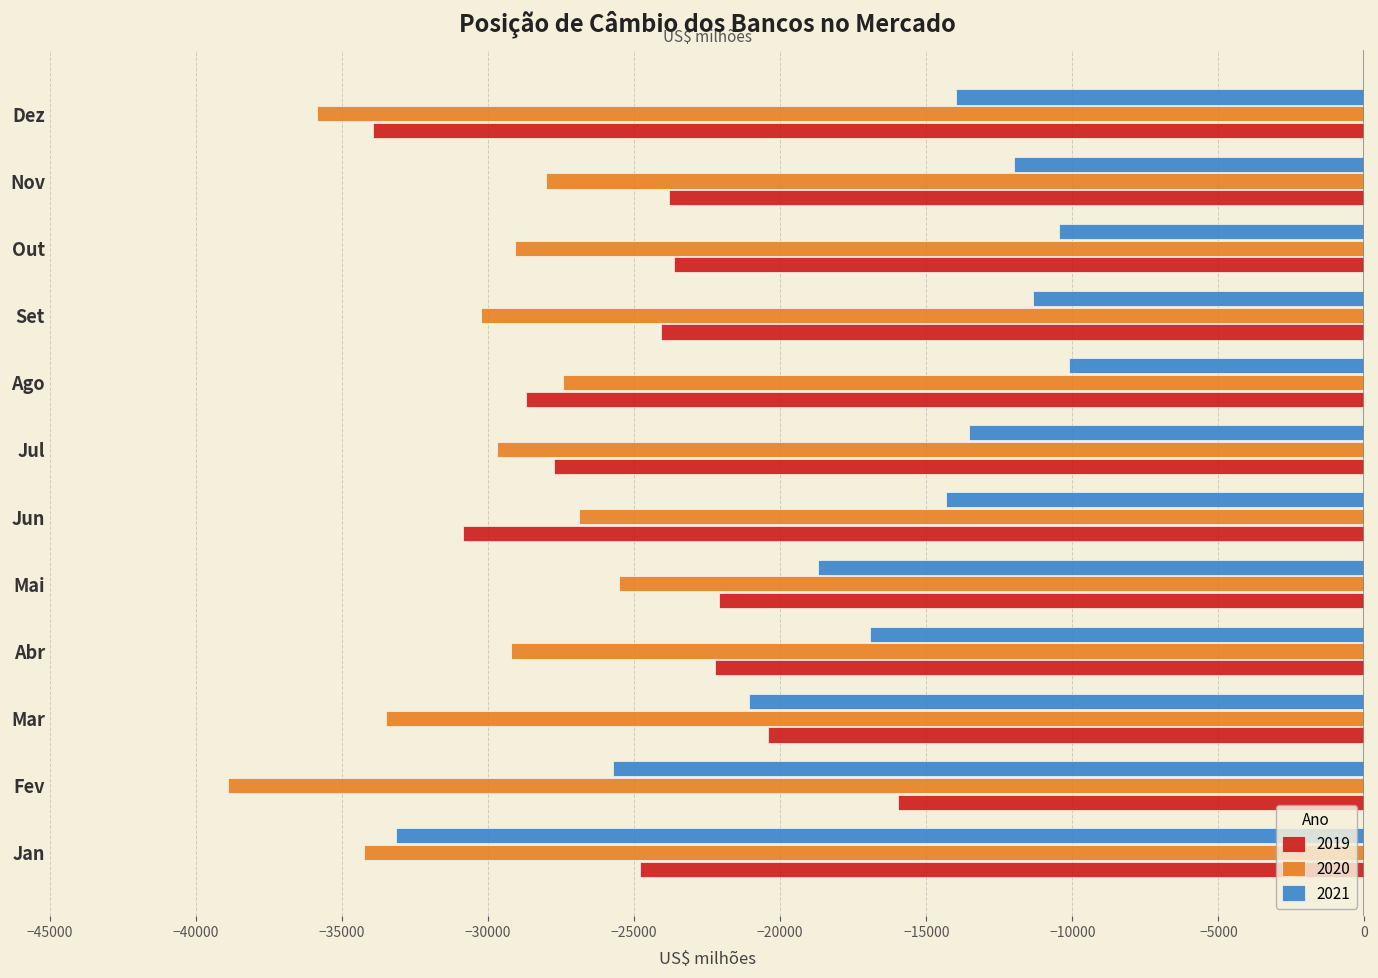

At Nov, list the series in order from largest to smallest.

2021, 2019, 2020